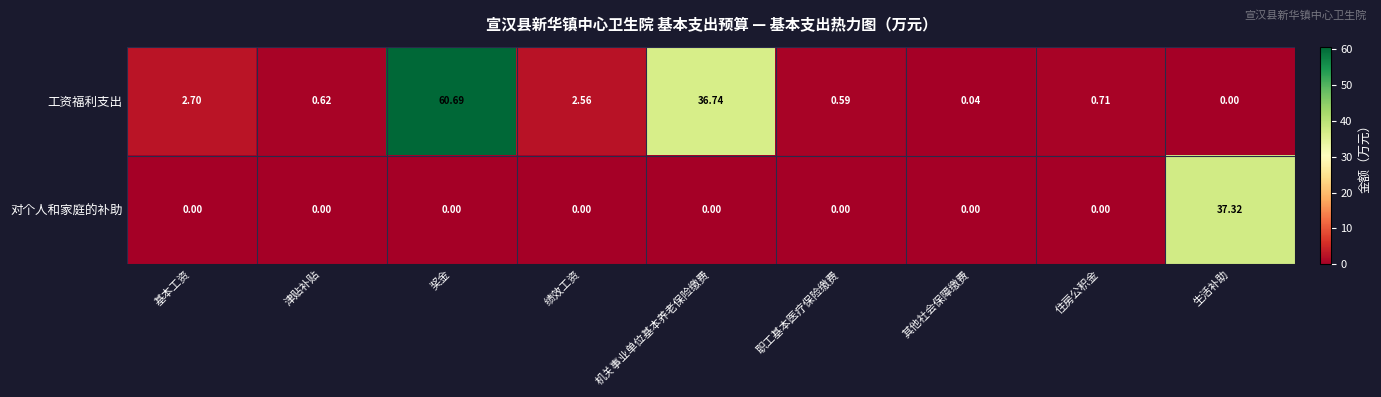

What is the greatest value displayed?

60.7